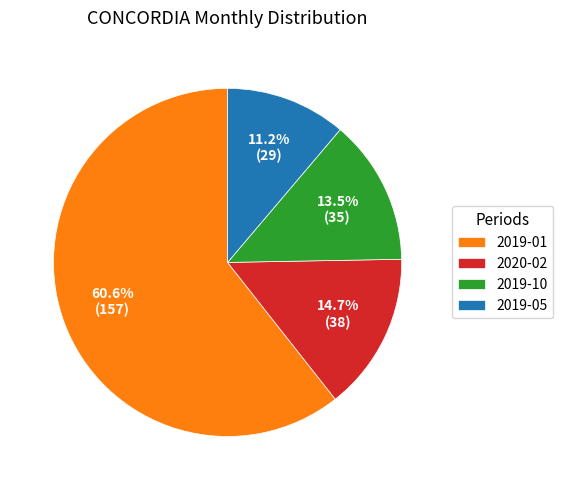

Rank the categories by value from lowest to highest.

2019-05, 2019-10, 2020-02, 2019-01